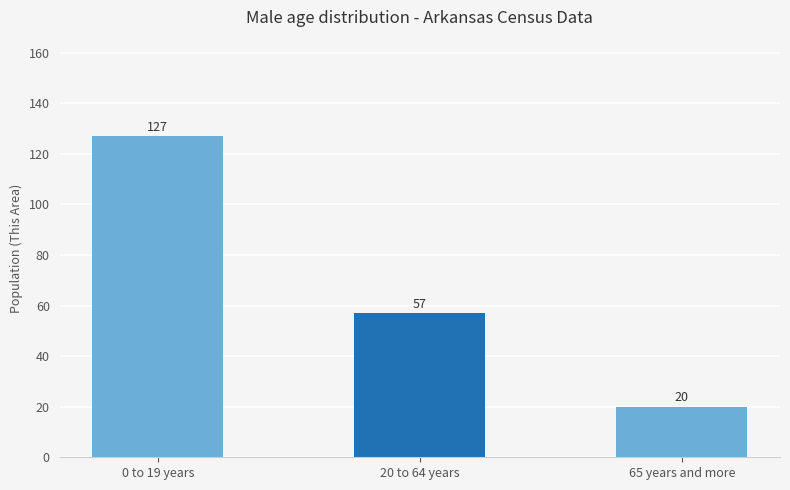

Reading left to right, extract all data points from this chart.

127	57	20